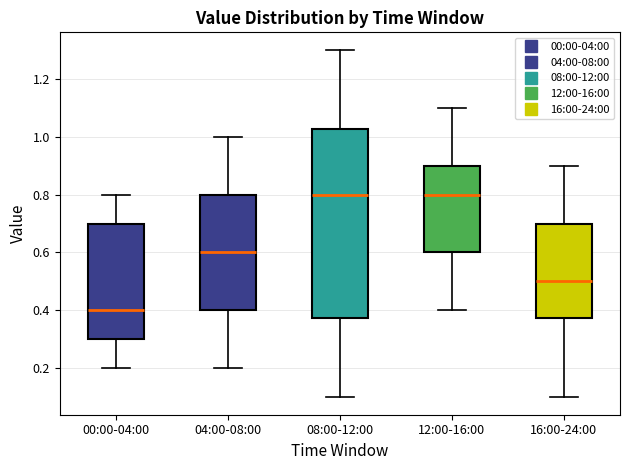

Which box is the tallest, from its lower edge to its upper edge?

08:00-12:00